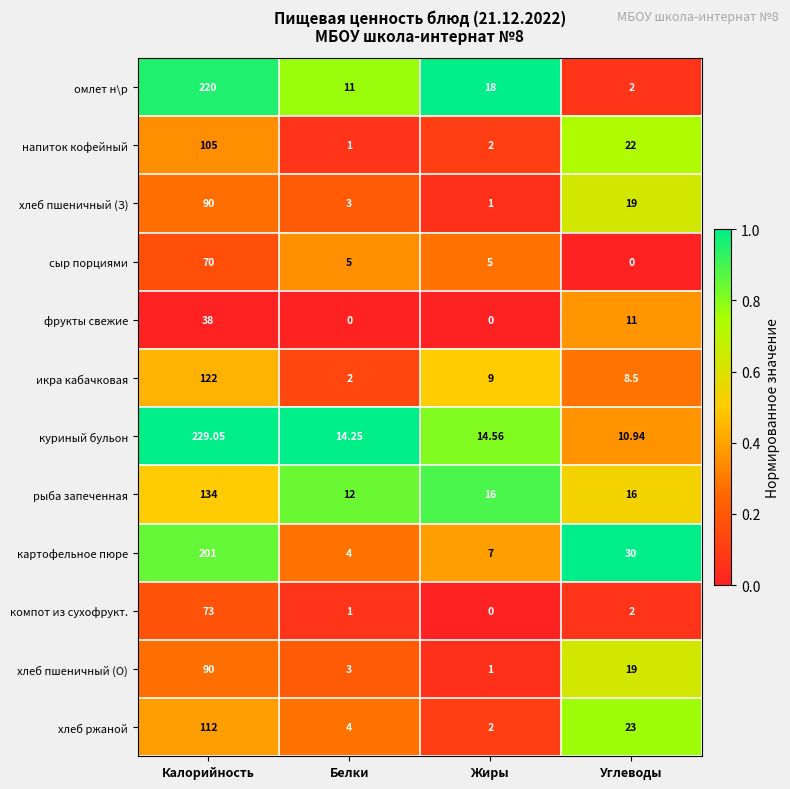

Which series changed the most between Калорийность and Жиры?

куриный бульон